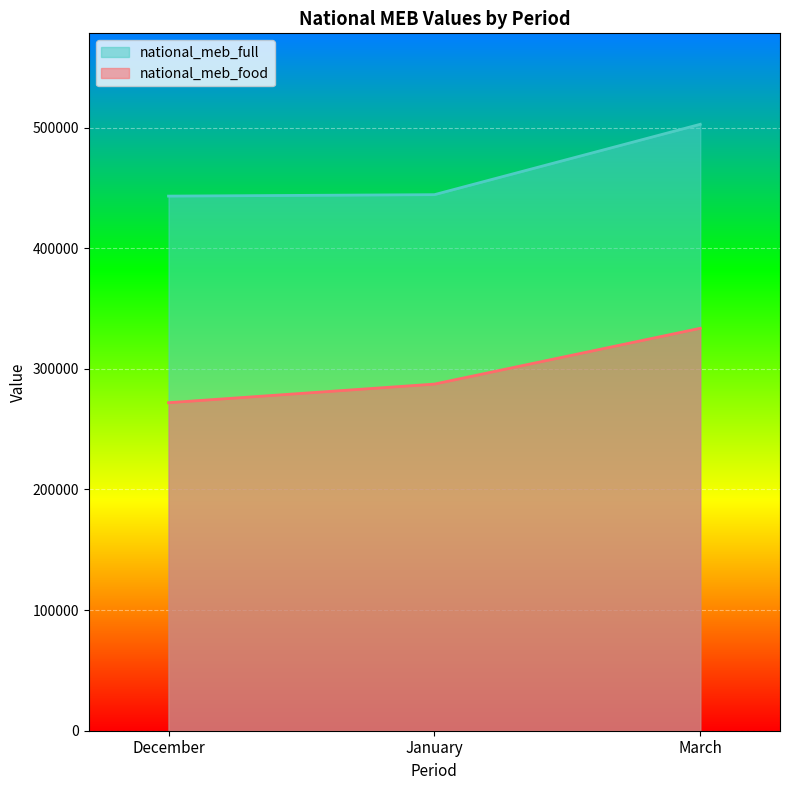

Does the chart display data point markers on the line(s)?

No